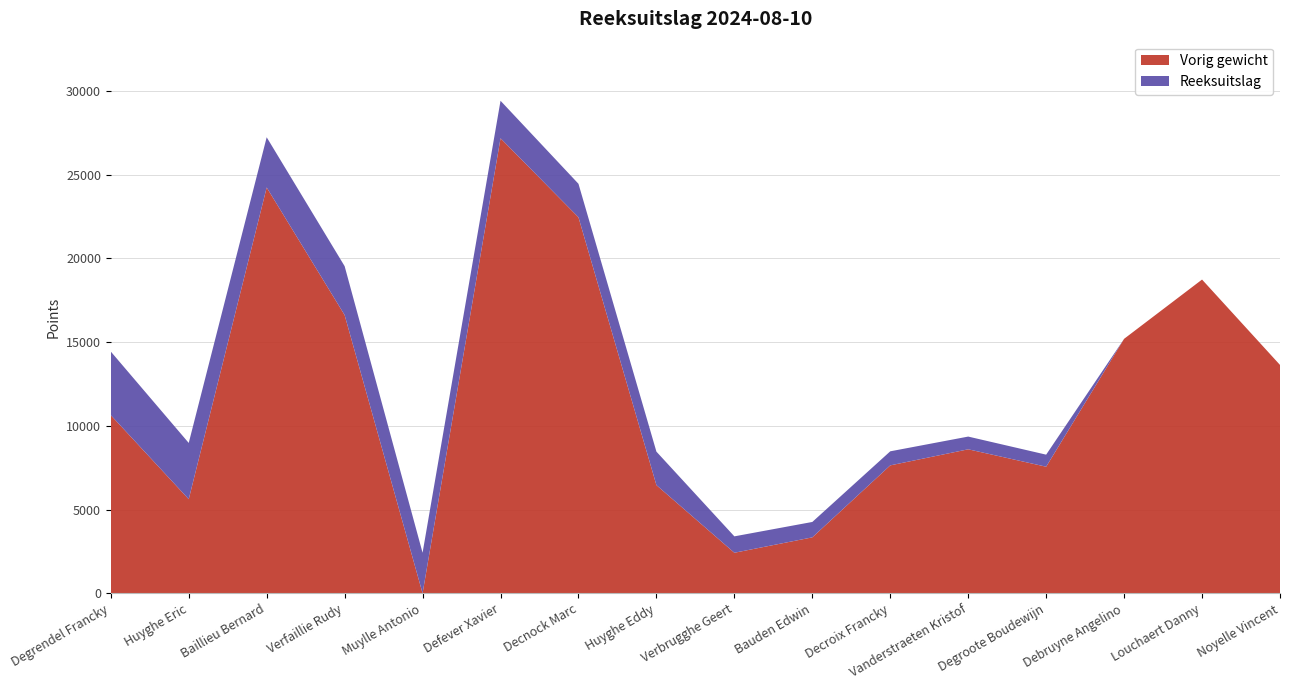

Reading right to left, what are all the values shown in this chart?

Vorig gewicht: 16=13640	15=18740	14=15200	13=7560	12=8600	11=7640	10=3340	9=2420	8=6460	7=22460	6=27180	5=0	4=16620	3=24240	2=5620	1=10640
Reeksuitslag: 16=0	15=0	14=0	13=720	12=760	11=840	10=920	9=980	8=2000	7=2000	6=2240	5=2420	4=2920	3=3000	2=3360	1=3800